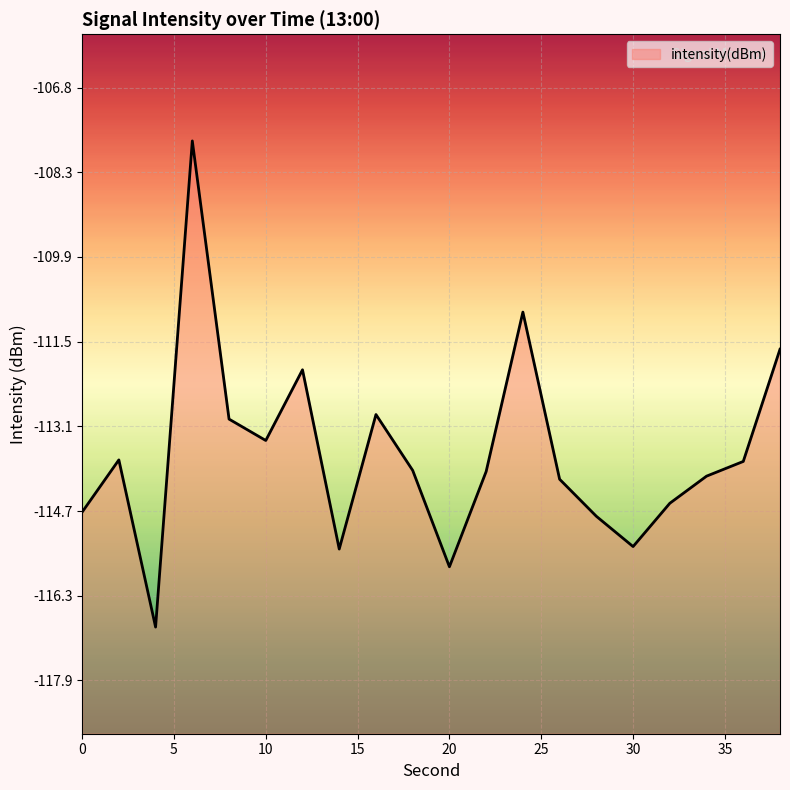

Between 34 and 14, which is larger?

34